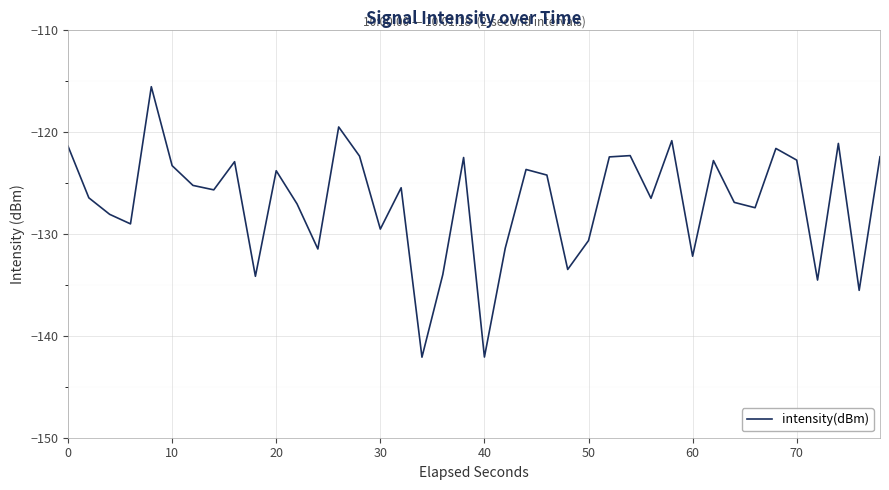

What is the minimum value shown in the chart?

-142.1